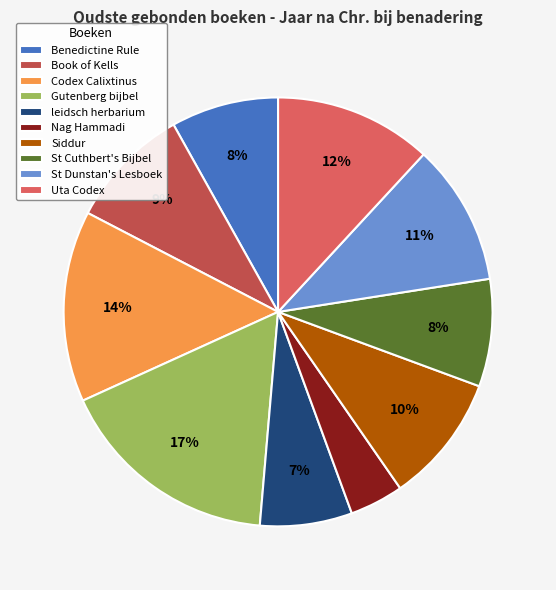

What is the largest slice in the pie chart?

Gutenberg bijbel